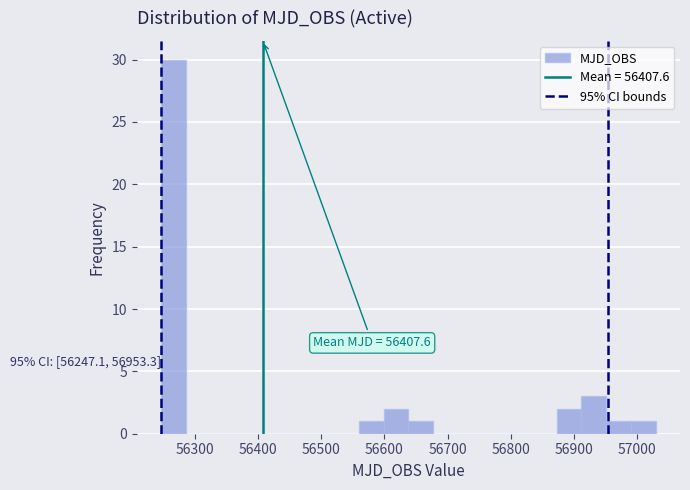

Around what value on the x-axis is the tallest bar? Give the approximate position of its centre, as read against the axis.

56270